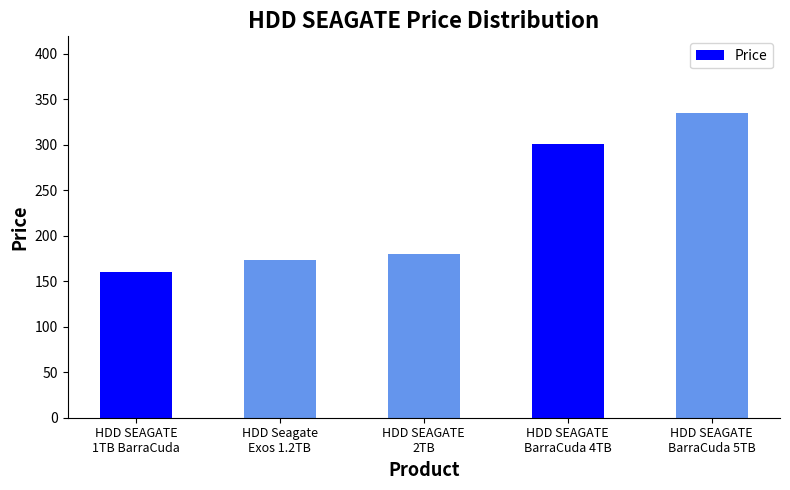

Rank the categories by value from lowest to highest.

HDD SEAGATE
1TB BarraCuda, HDD Seagate
Exos 1.2TB, HDD SEAGATE
2TB, HDD SEAGATE
BarraCuda 4TB, HDD SEAGATE
BarraCuda 5TB